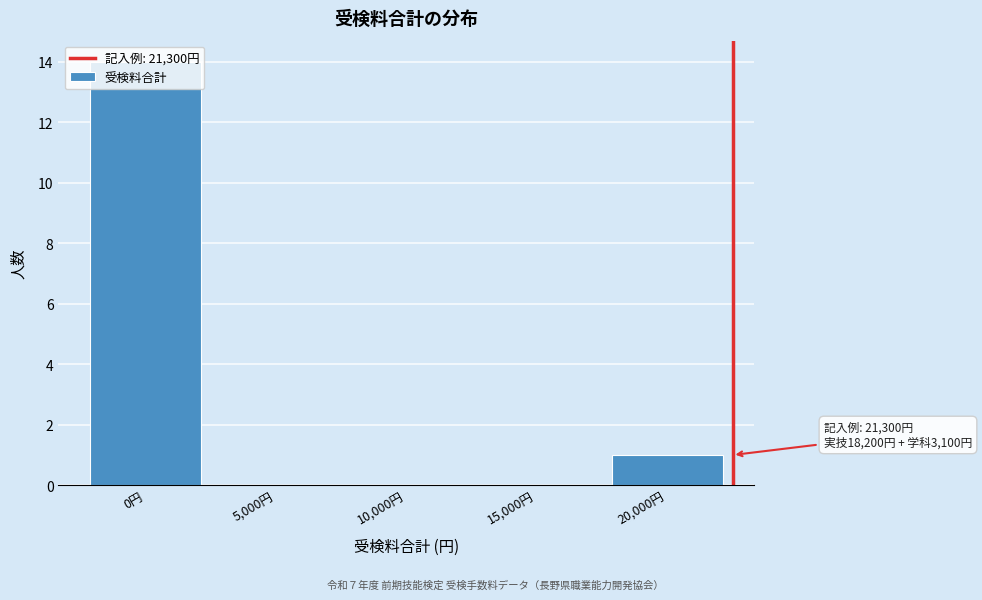

At which label is the value closest to 7?

20,000円